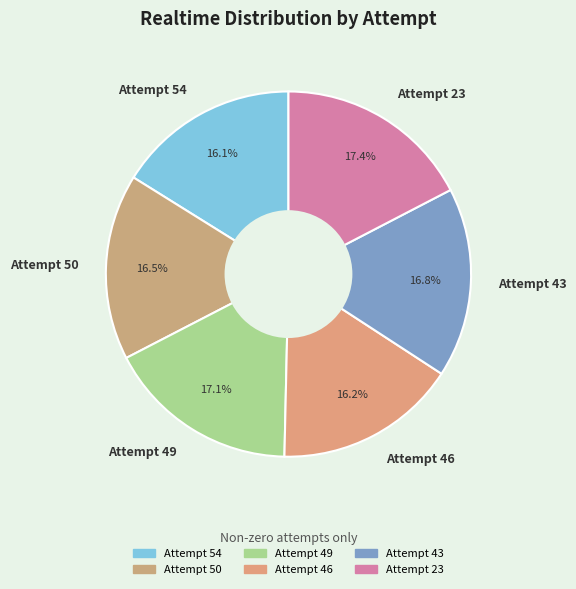

Which has a higher value, Attempt 49 or Attempt 54?

Attempt 49